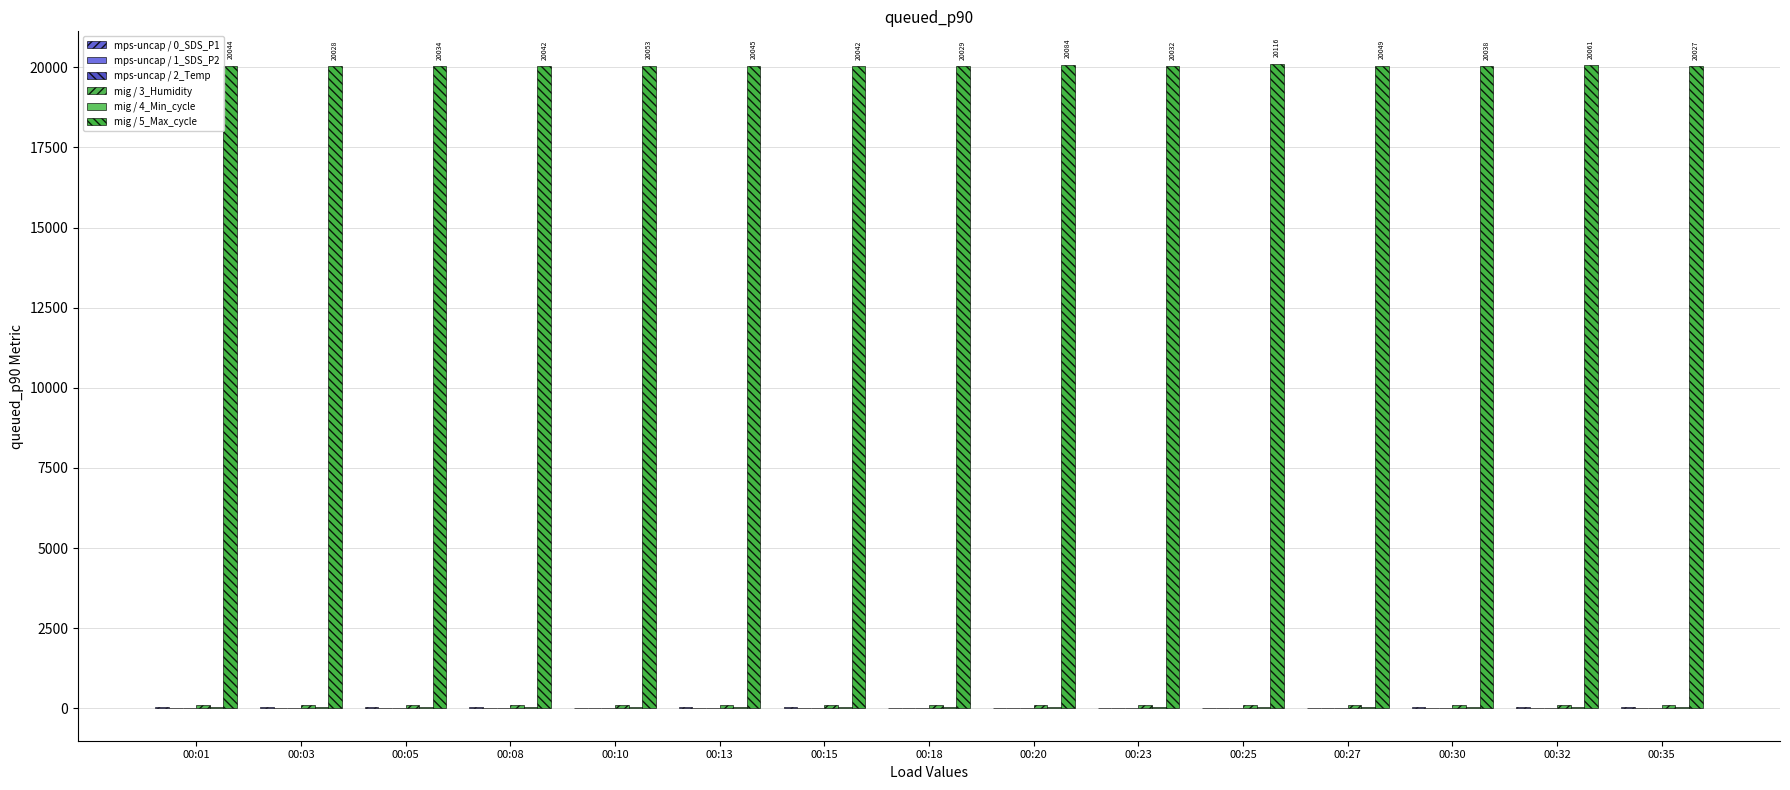

At 00:32, list the series in order from smallest to largest.

mps-uncap / 2_Temp, mps-uncap / 1_SDS_P2, mig / 4_Min_cycle, mps-uncap / 0_SDS_P1, mig / 3_Humidity, mig / 5_Max_cycle